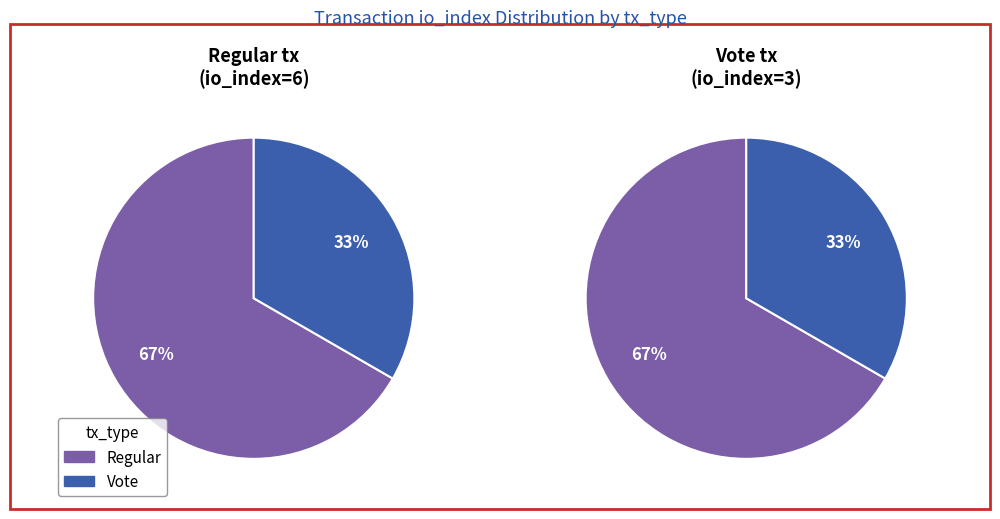

Rank the categories by value from highest to lowest.

Regular, Vote